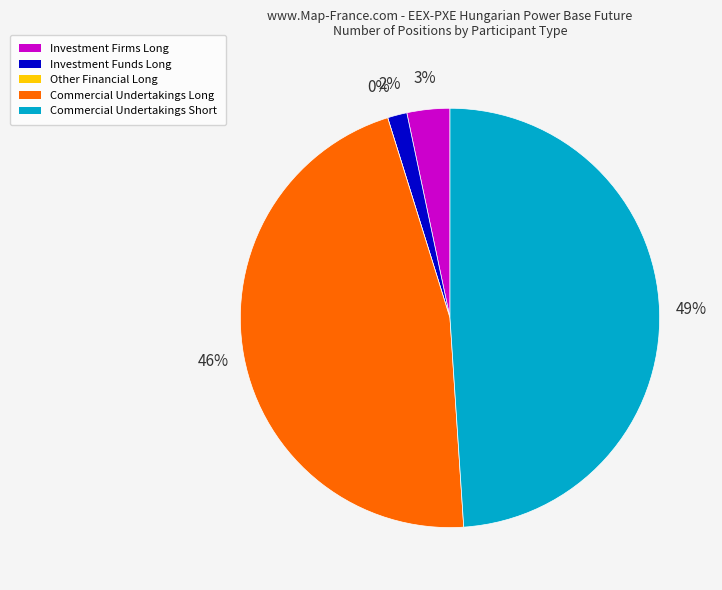

How many slices are in this pie chart?

5